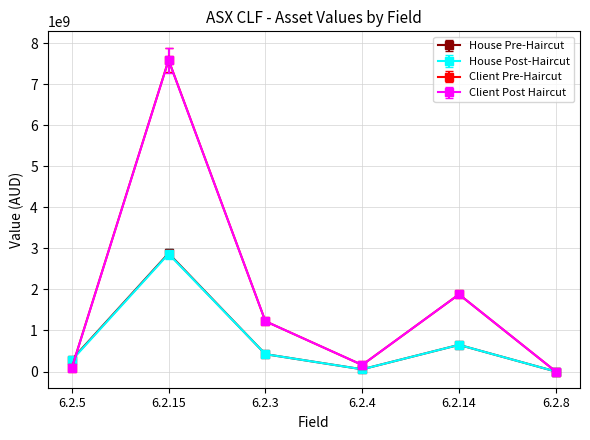

Which series has the widest spread of values?

Client Pre-Haircut